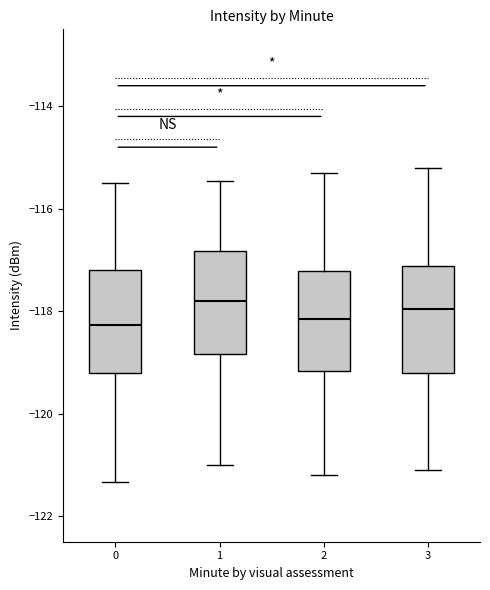

Reading left to right, transcribe this box plot: for each box, give where its median line is, the range the box spans, and where its two whiskers end, as read against the y-axis. The values are not printed on the chart, so give them approximately, as read against the axis.

0: median -118.2, box -119.2 to -117.2, whiskers -121.4 to -115.4
1: median -117.8, box -118.8 to -116.8, whiskers -121.0 to -115.4
2: median -118.2, box -119.2 to -117.2, whiskers -121.2 to -115.2
3: median -118.0, box -119.2 to -117.2, whiskers -121.0 to -115.2